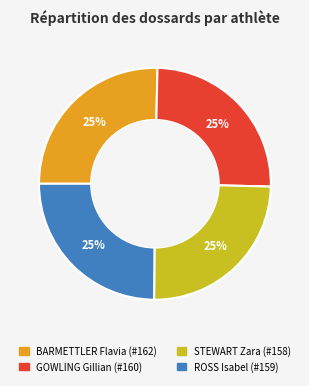

Count the number of slices in the pie.

4